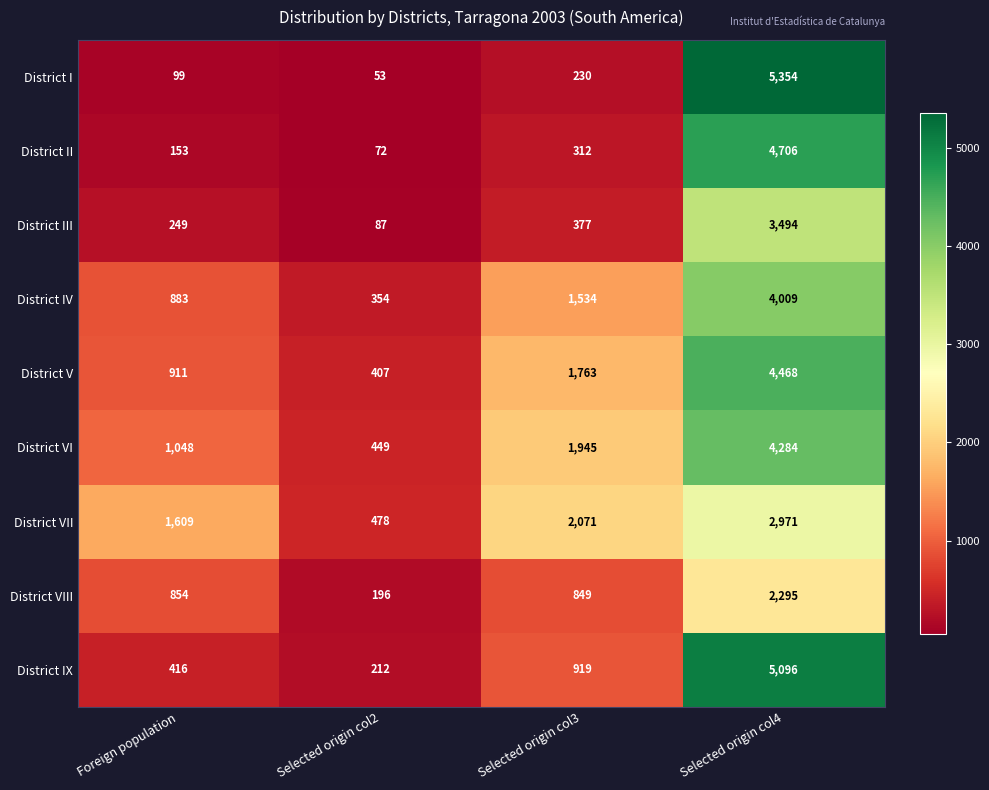

Which label corresponds to the largest value in the chart?

Selected origin col4